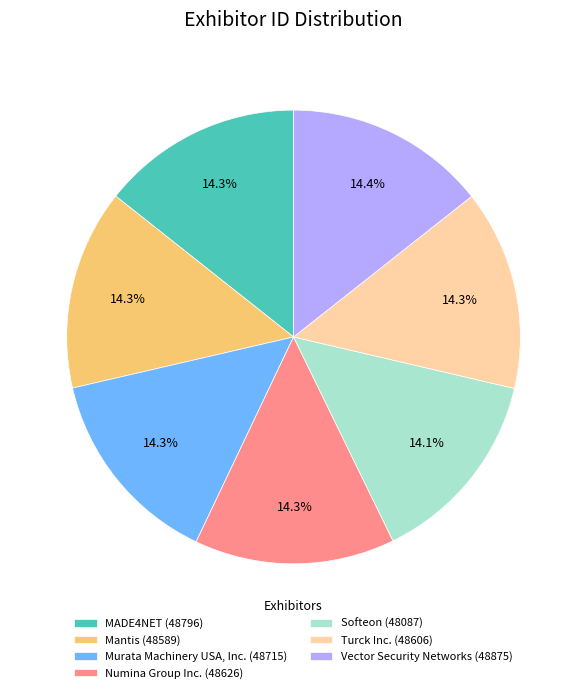

To the nearest percent, what portion does MADE4NET represent?

14%